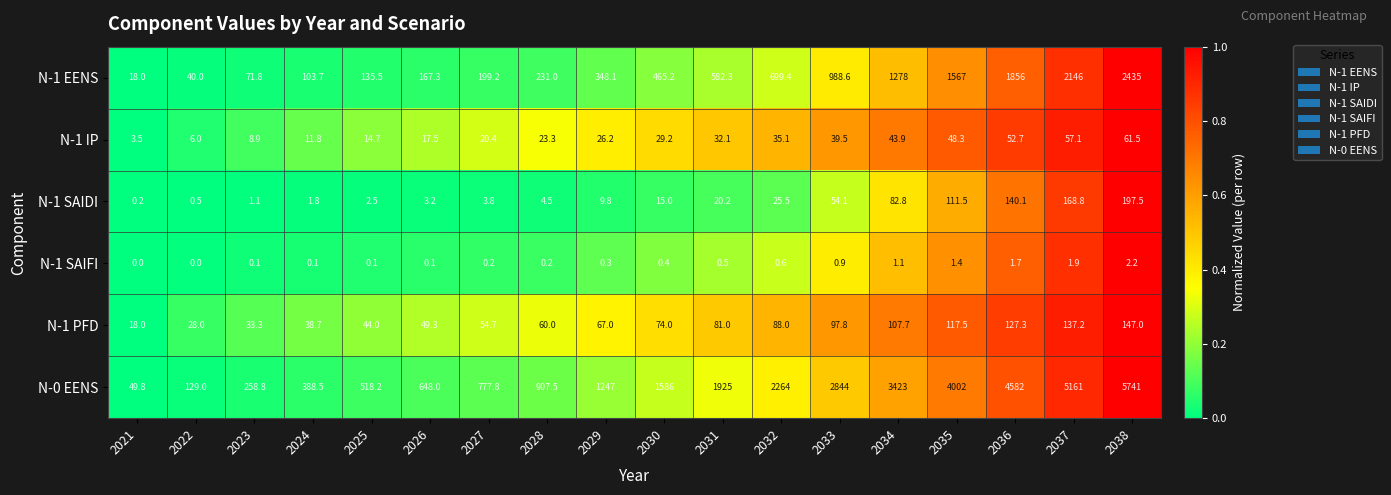

At 2031, list the series in order from smallest to largest.

N-1 SAIFI, N-1 SAIDI, N-1 IP, N-1 PFD, N-1 EENS, N-0 EENS